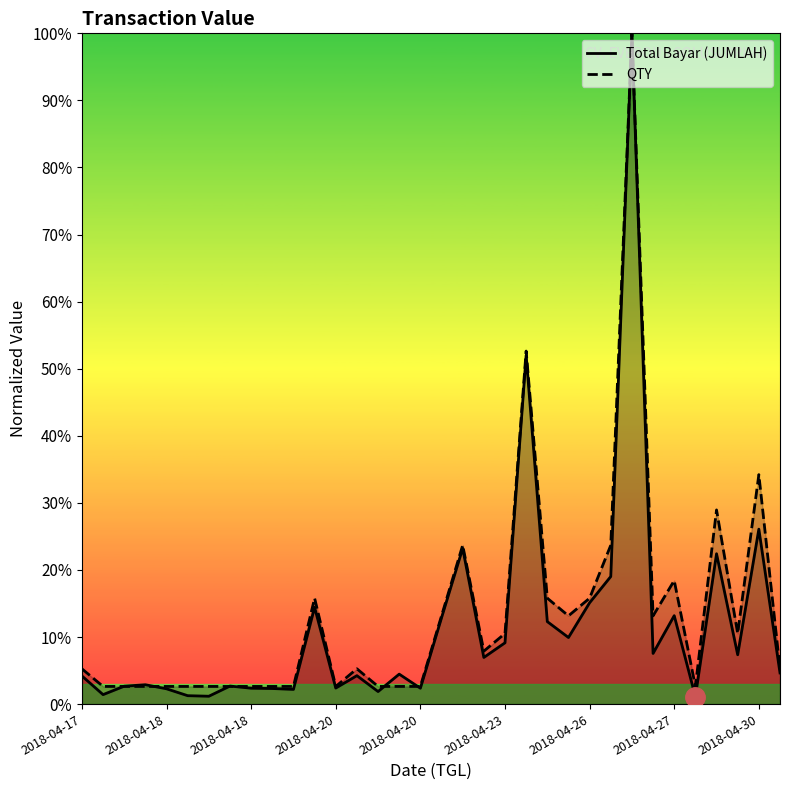

True or false: QTY has a value of 1.7 at 10.

False